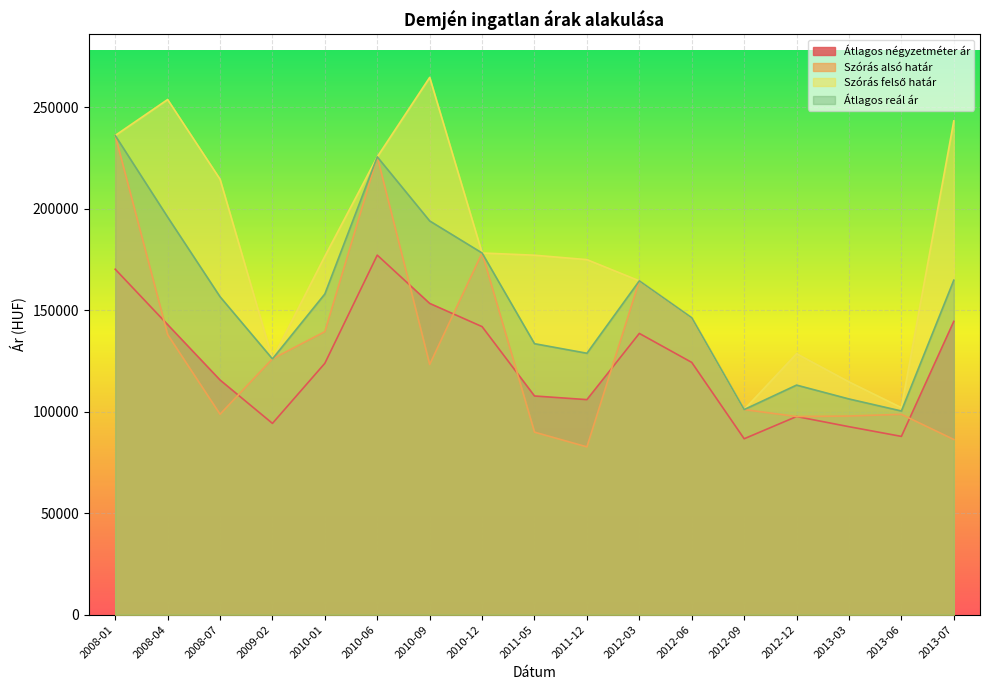

True or false: Szórás alsó határ and Szórás felső határ cross at least once.

False